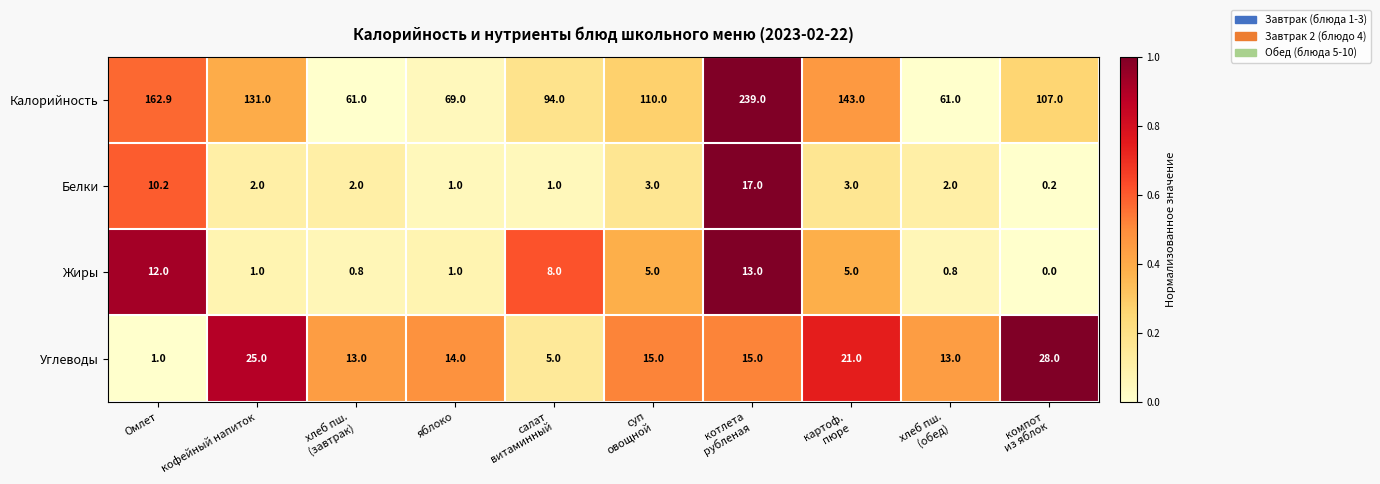

What is the spread (max minus min) of values at Омлет?

161.9